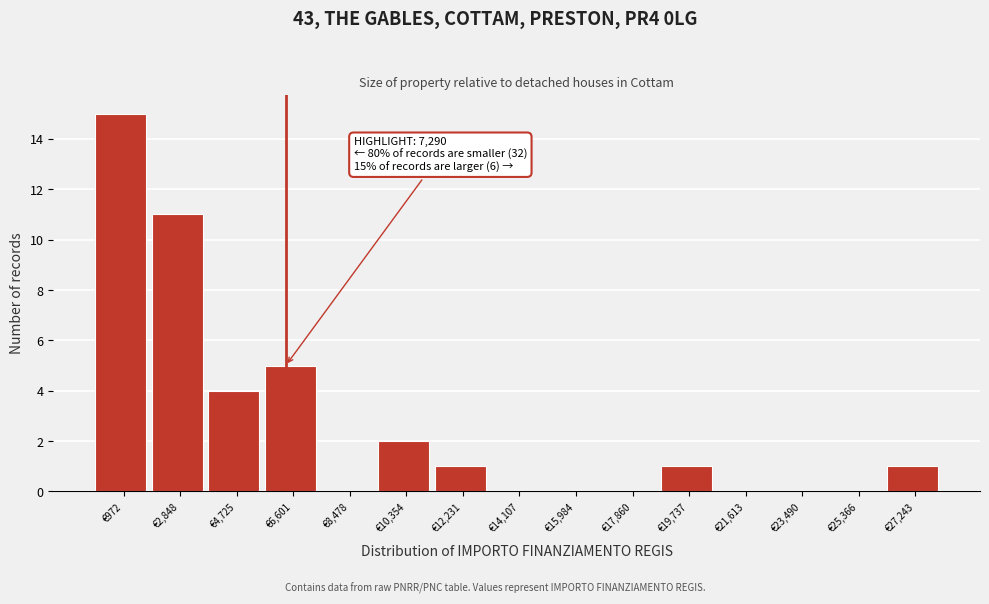

Reading left to right, transcribe all the data shown in this chart.

€972=15	€2,848=11	€4,725=4	€6,601=5	€8,478=0	€10,354=2	€12,231=1	€14,107=0	€15,984=0	€17,860=0	€19,737=1	€21,613=0	€23,490=0	€25,366=0	€27,243=1